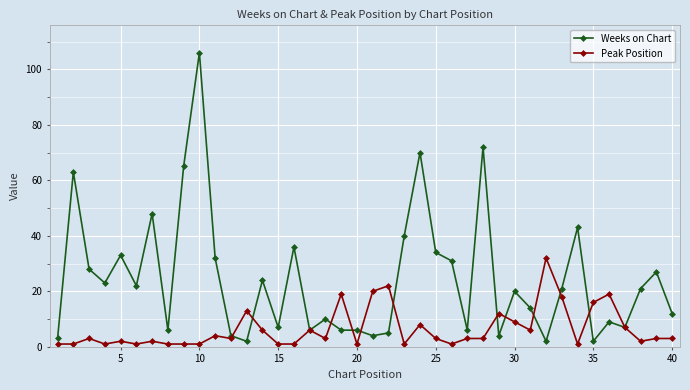

Reading left to right, list all the values displayed in this chart.

Weeks on Chart: 3	63	28	23	33	22	48	6	65	106	32	4	2	24	7	36	6	10	6	6	4	5	40	70	34	31	6	72	4	20	14	2	21	43	2	9	7	21	27	12
Peak Position: 1	1	3	1	2	1	2	1	1	1	4	3	13	6	1	1	6	3	19	1	20	22	1	8	3	1	3	3	12	9	6	32	18	1	16	19	7	2	3	3